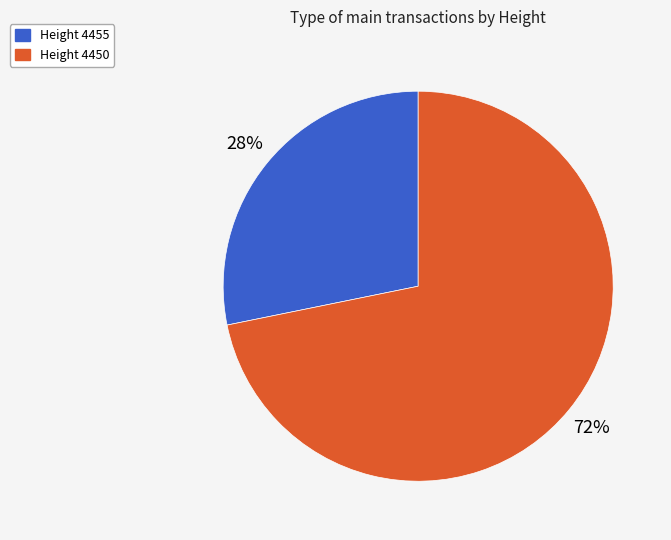

To the nearest percent, what is the difference between the largest and smallest slice percentages?

44%